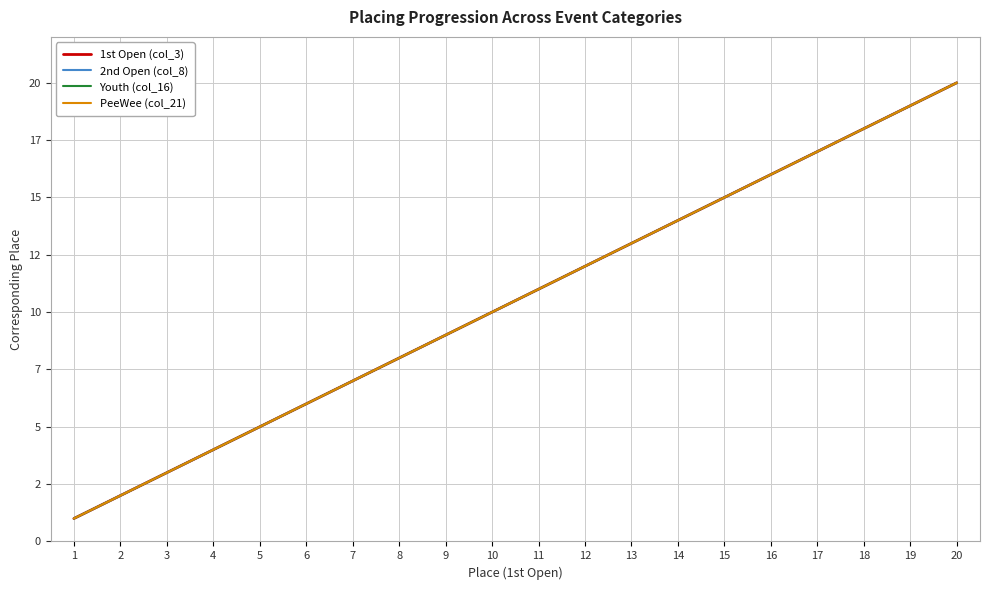

True or false: Youth (col_16) and 1st Open (col_3) intersect in this chart.

False